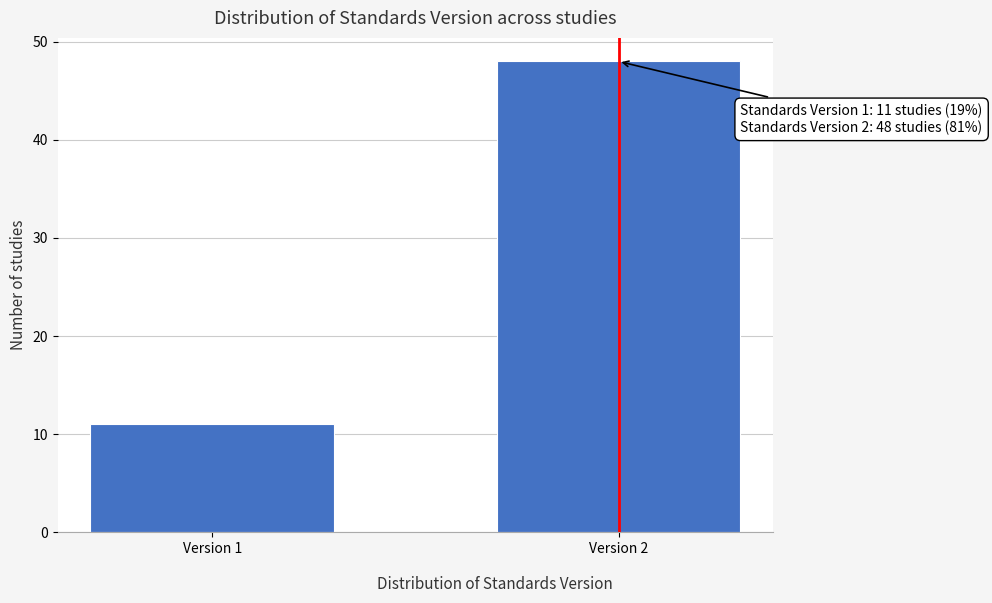

Reading left to right, what are all the values shown in this chart?

Version 1=11	Version 2=48